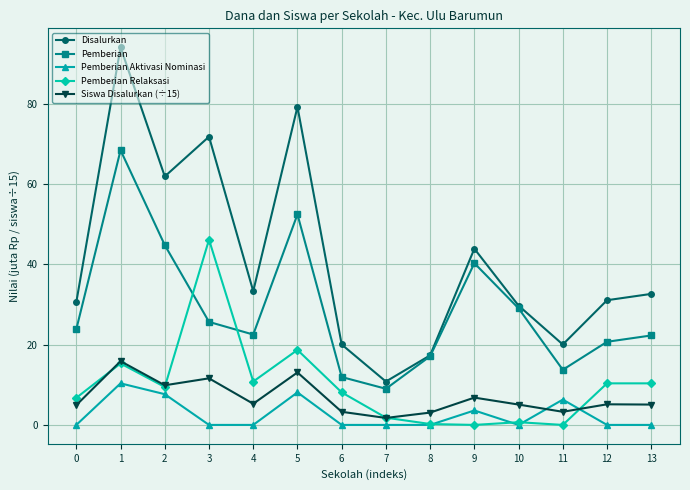

What are all the series names shown in the legend?

Disalurkan, Pemberian, Pemberian Aktivasi Nominasi, Pemberian Relaksasi, Siswa Disalurkan (÷15)